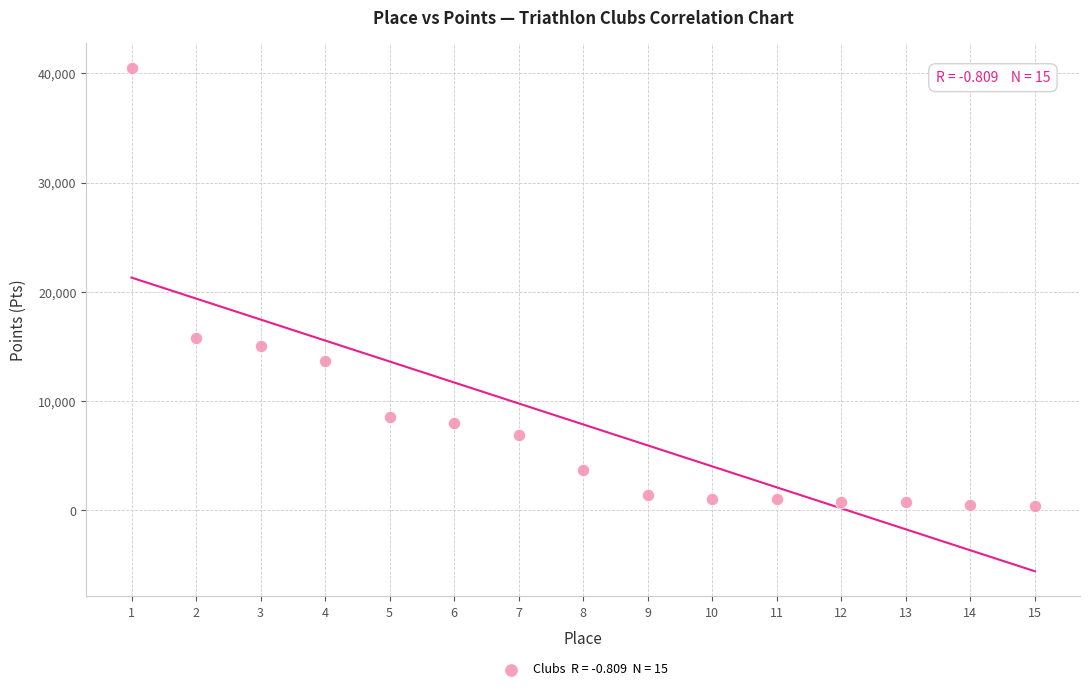

What is the range of X values (max minus min)?

14